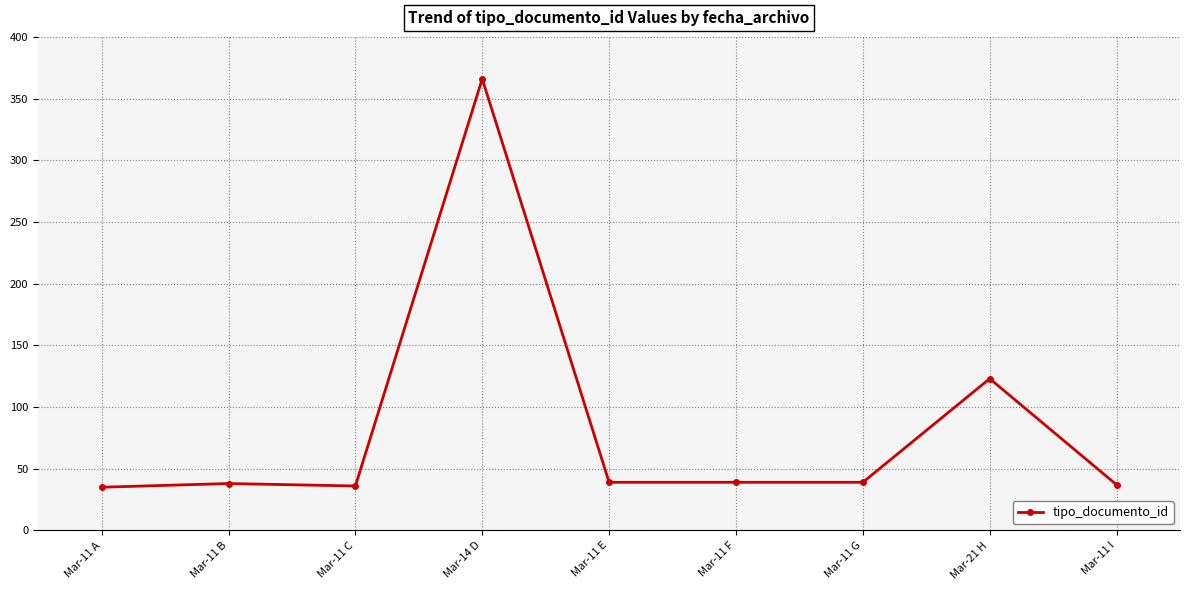

What is the change in value from Mar-11 B to Mar-14 D?

+328